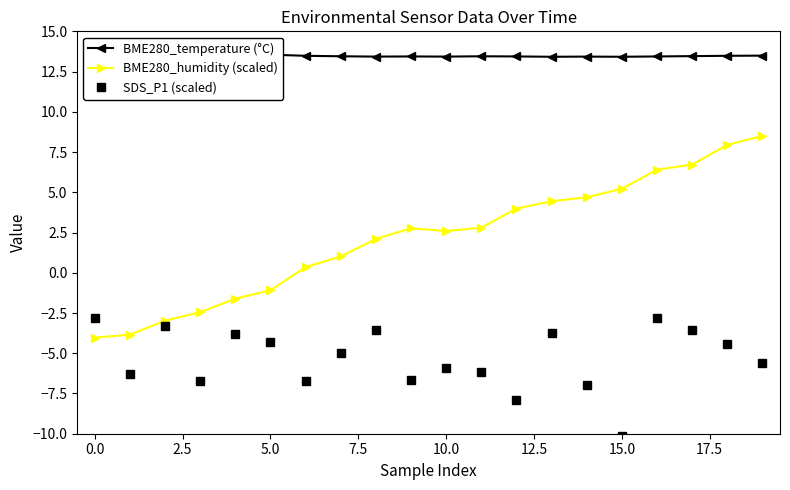

Which series has the largest total across all categories?

BME280_temperature (°C)